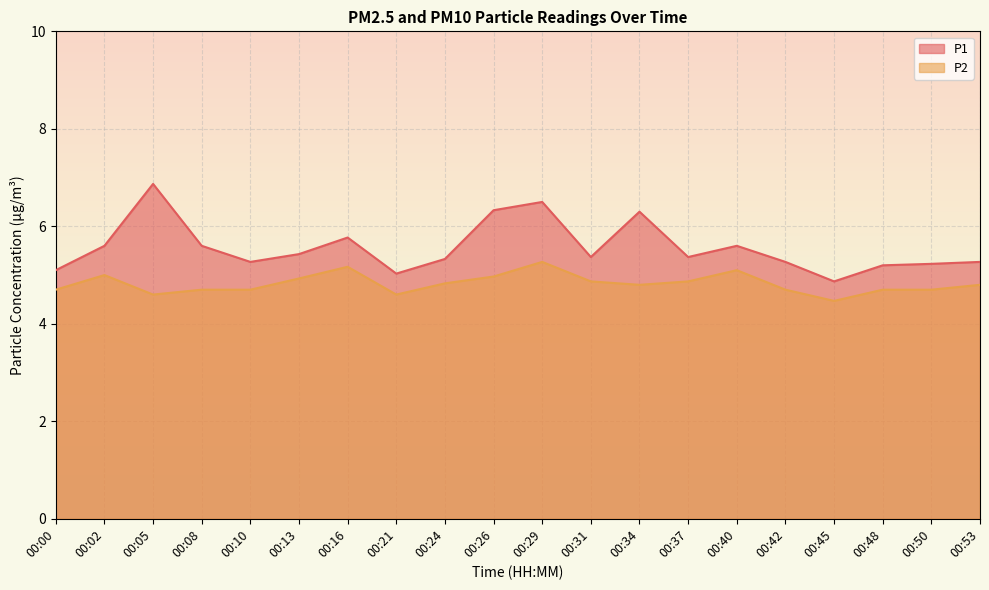

Which series has the largest total across all categories?

P1